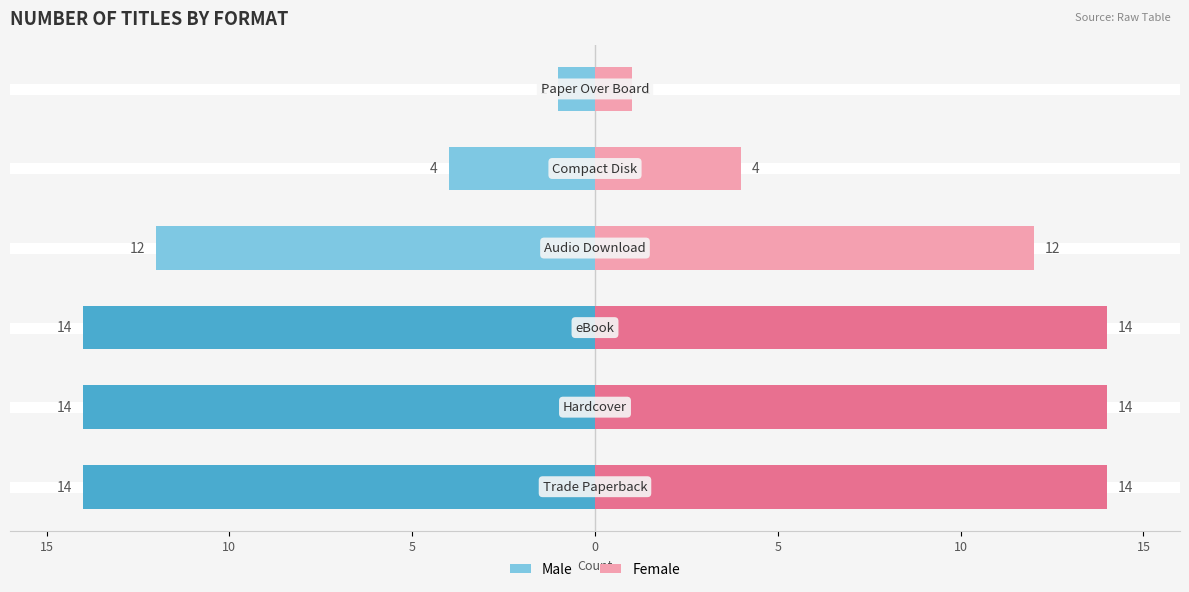

Read the Male value at 0, to the nearest 5.

-10